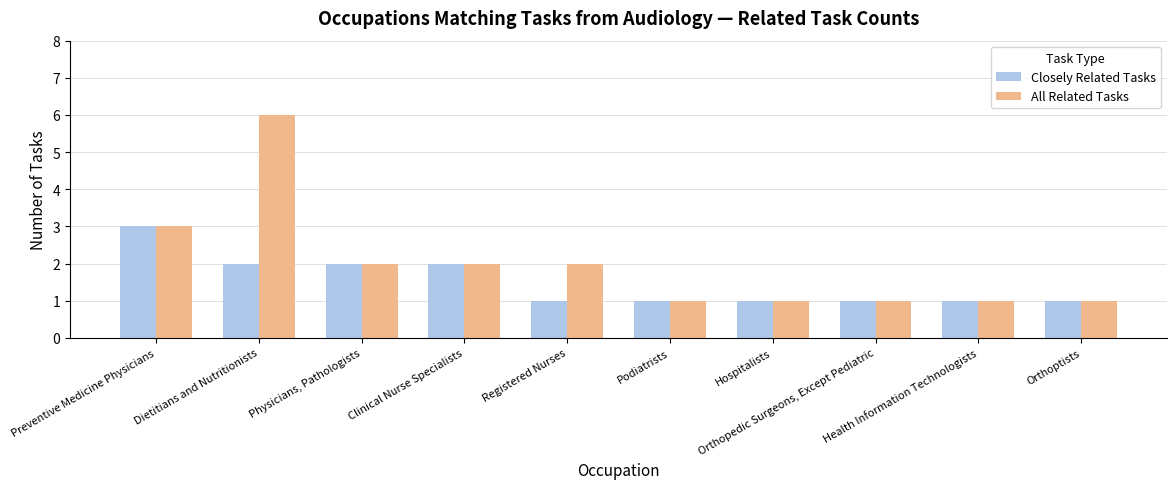

How many All Related Tasks values are between 1 and 2?

8